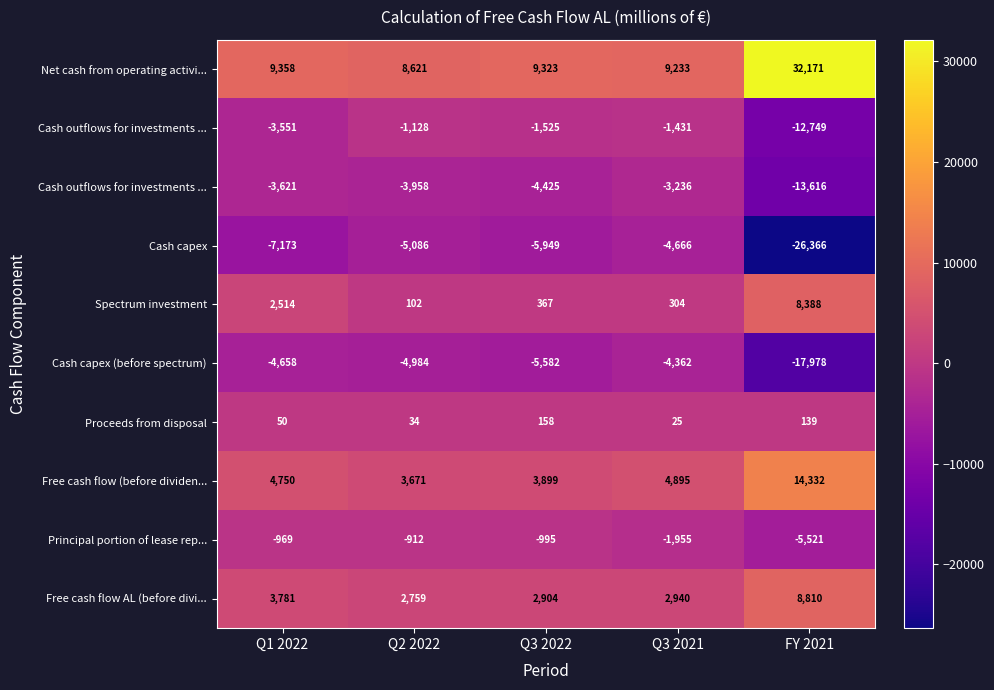

How many series are shown in this chart?

10